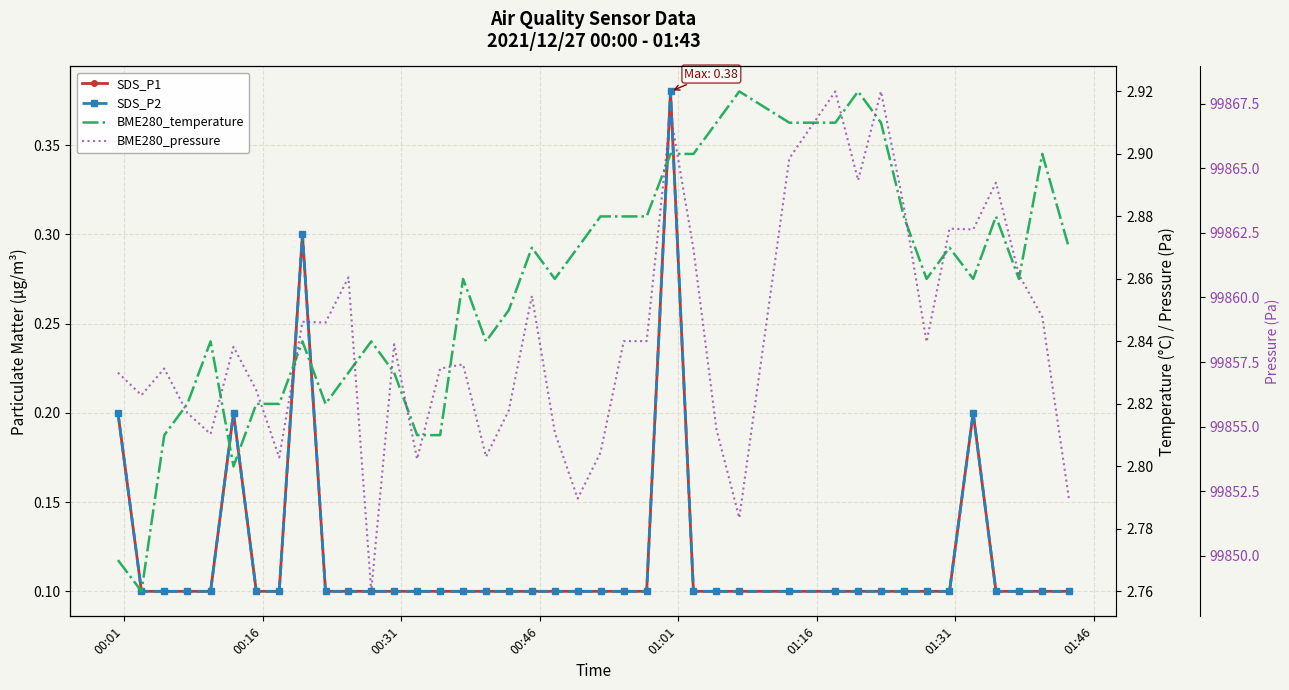

What is the minimum value for SDS_P1?

0.1